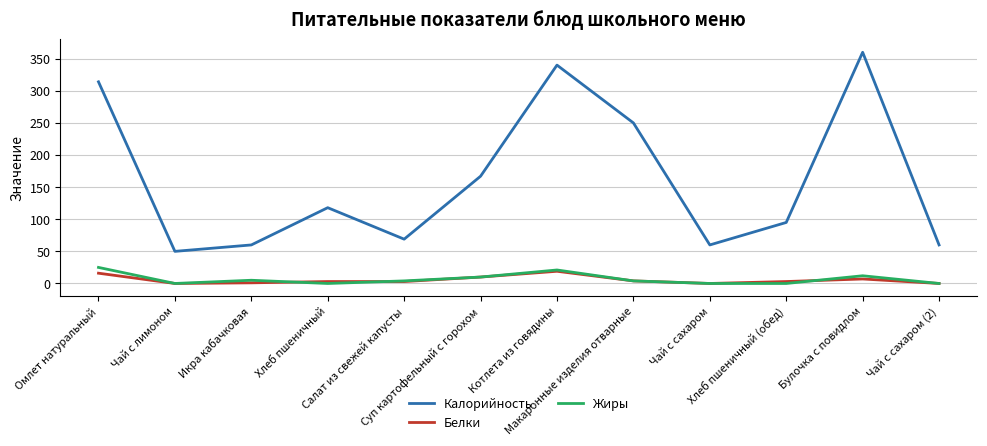

True or false: Белки has more than 1 points higher than both neighbors.

True